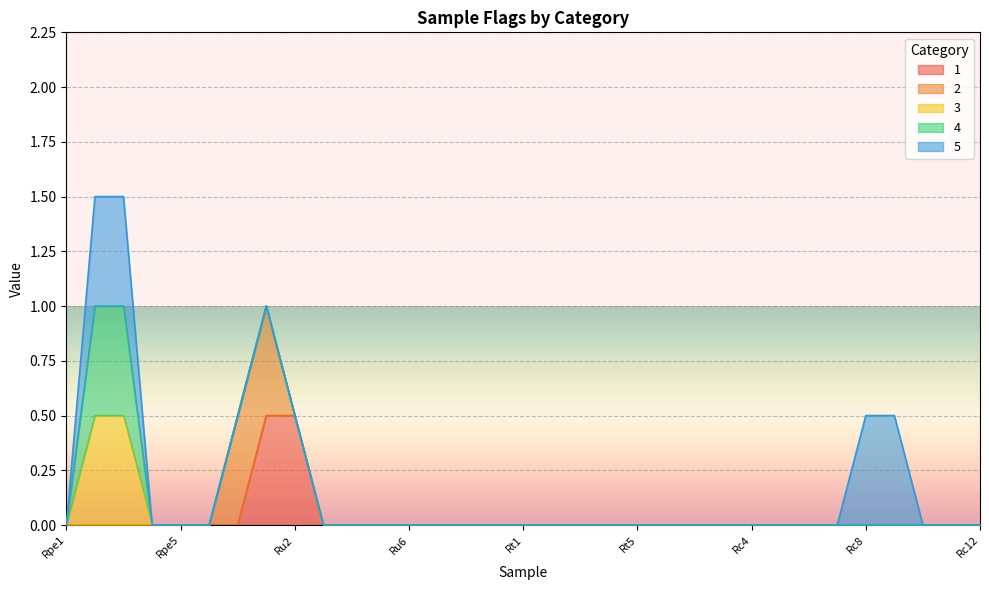

Does the chart display data point markers on the line(s)?

No